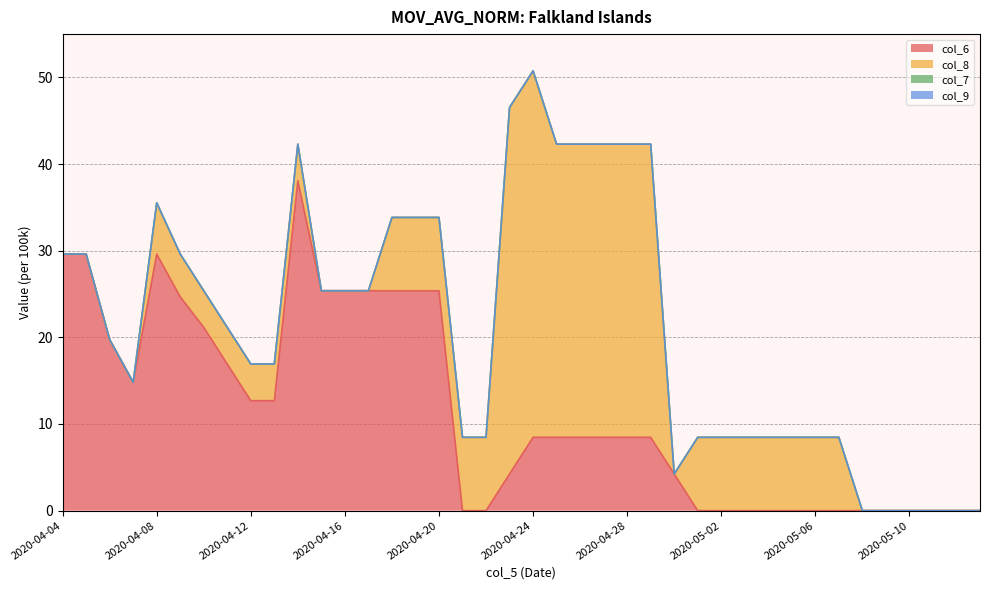

At which label is col_9 closest to 0?

2020-04-04